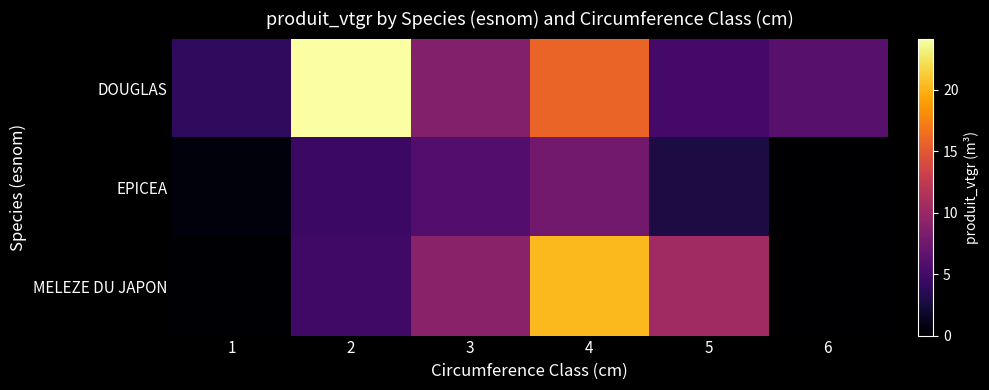

Which label corresponds to the smallest value in the chart?

6